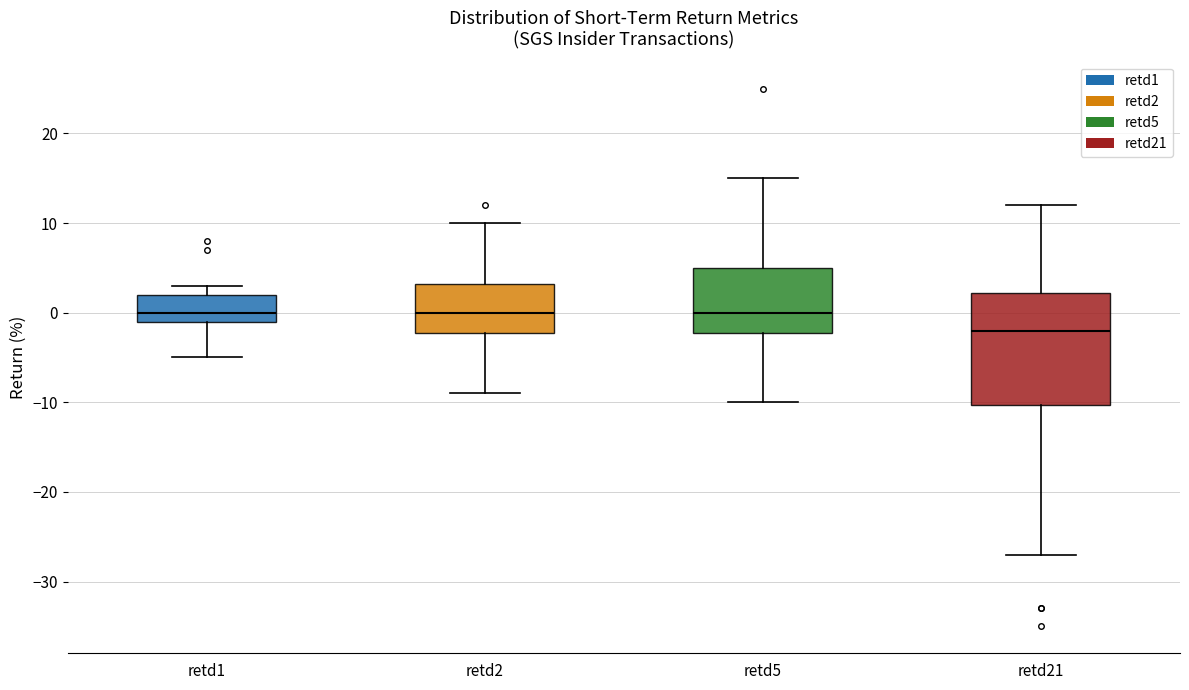

Where does the median line of the box for retd1 sit on the y-axis? The values are not printed on the chart, so give them approximately, as read against the axis.

0